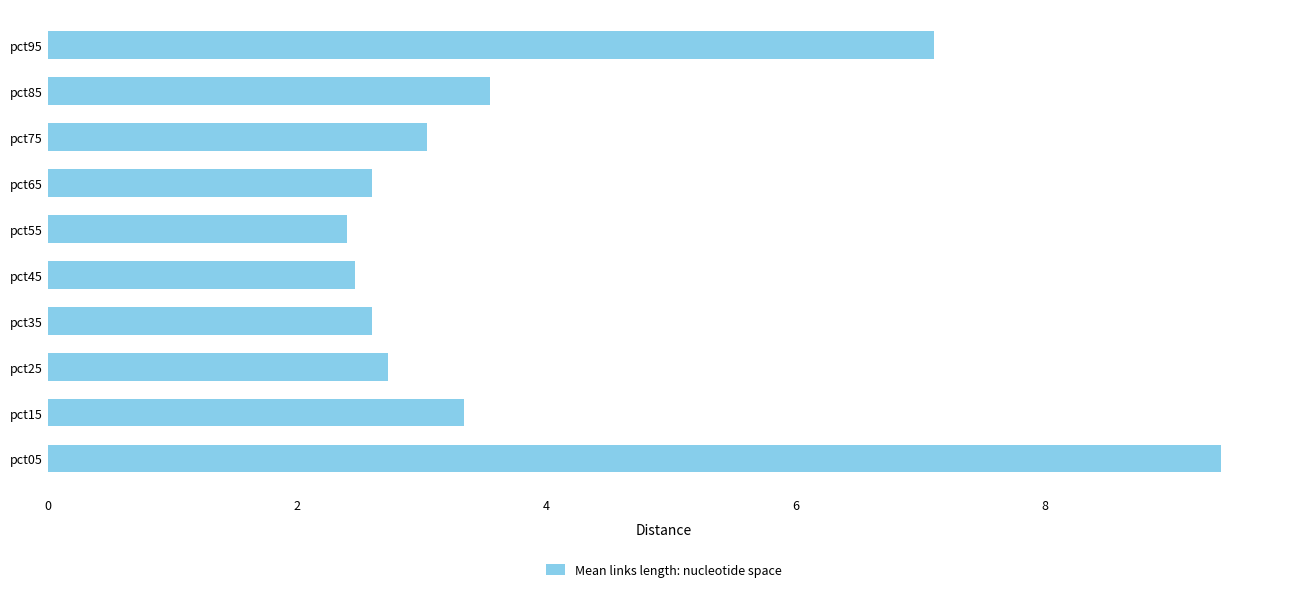

The chart shows a value of 0.7 at pct25. True or false?

False